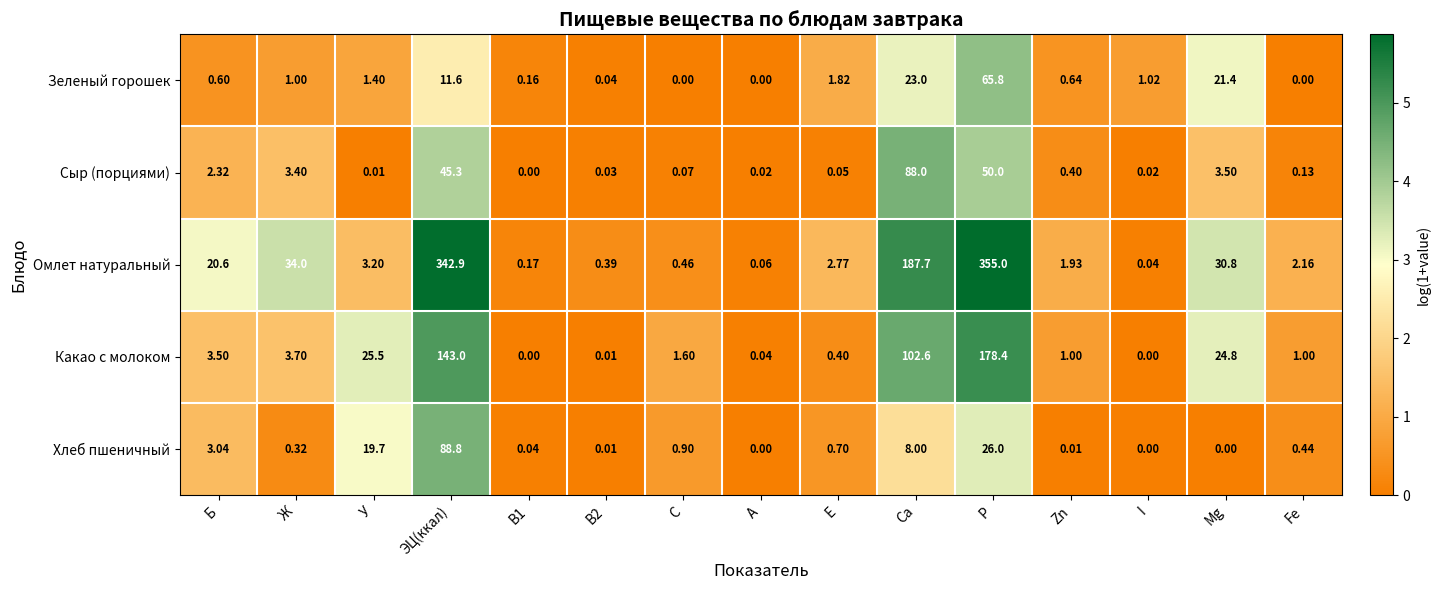

What is the spread (max minus min) of values at E?

2.7